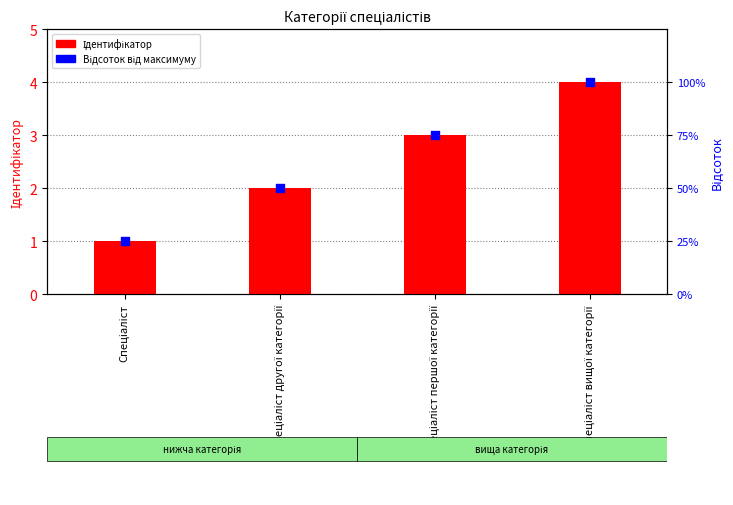

Which series reaches the minimum Y coordinate?

Ідентифікатор